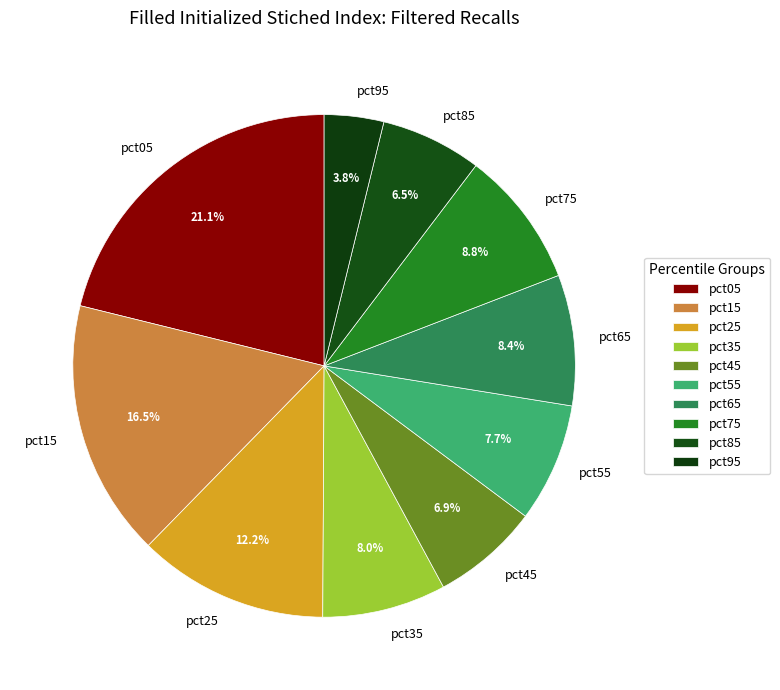

What is the total percentage of pct55 and pct45?

14.6%